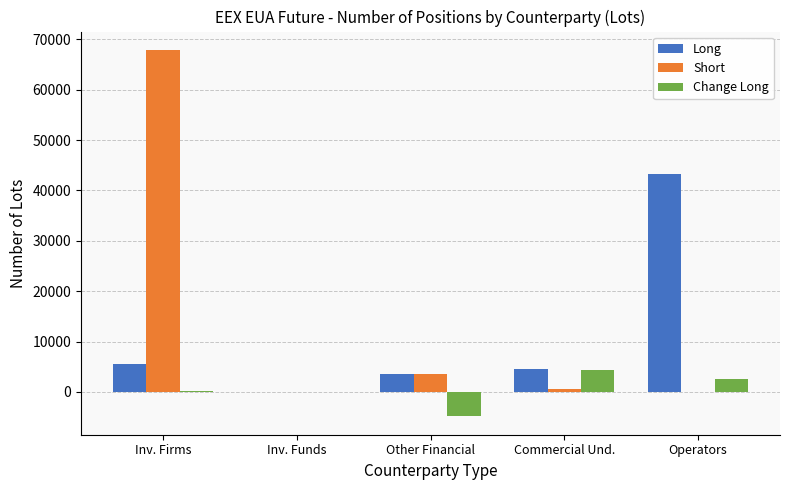

Which label corresponds to the largest value in the chart?

Inv. Firms